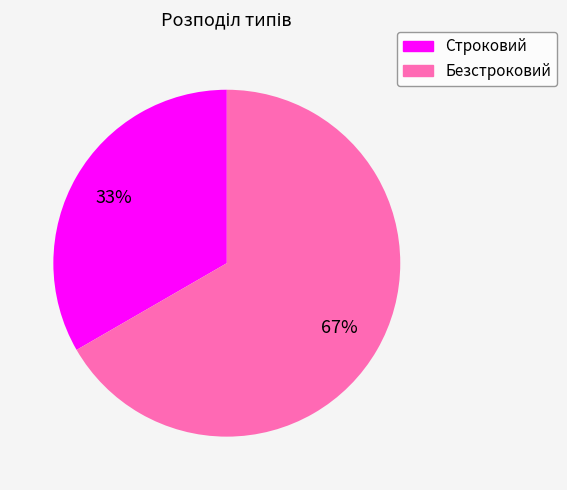

Between Безстроковий and Строковий, which is larger?

Безстроковий